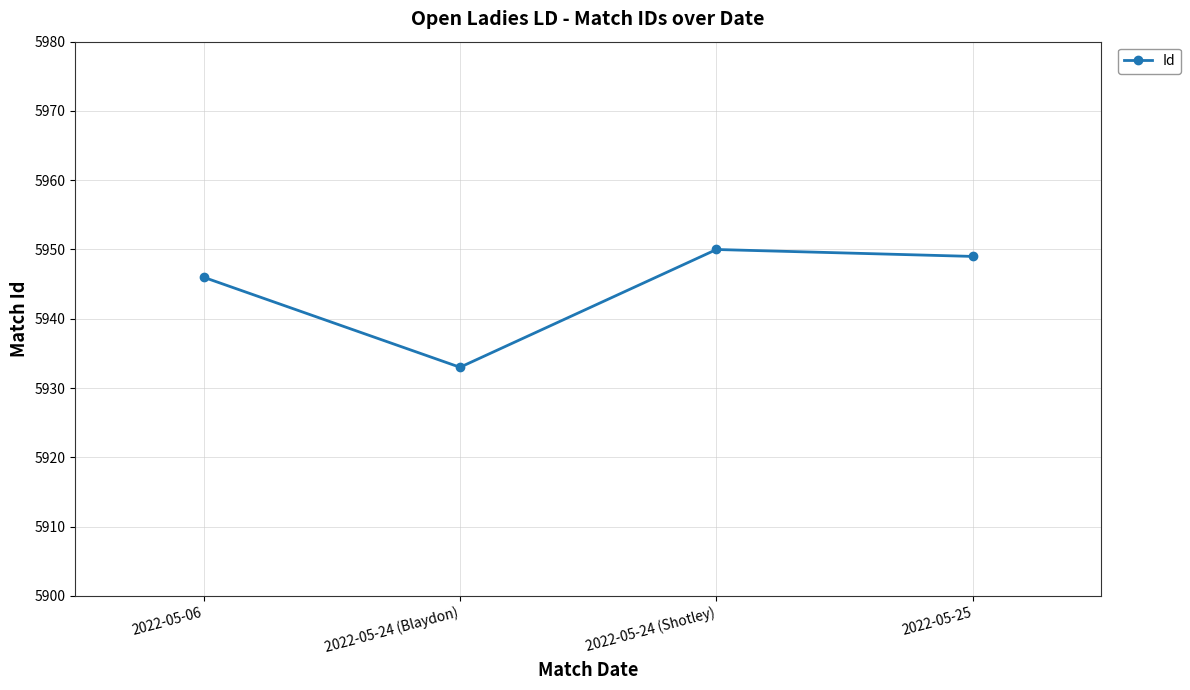

Rank the categories by value from highest to lowest.

2022-05-24 (Shotley), 2022-05-25, 2022-05-06, 2022-05-24 (Blaydon)